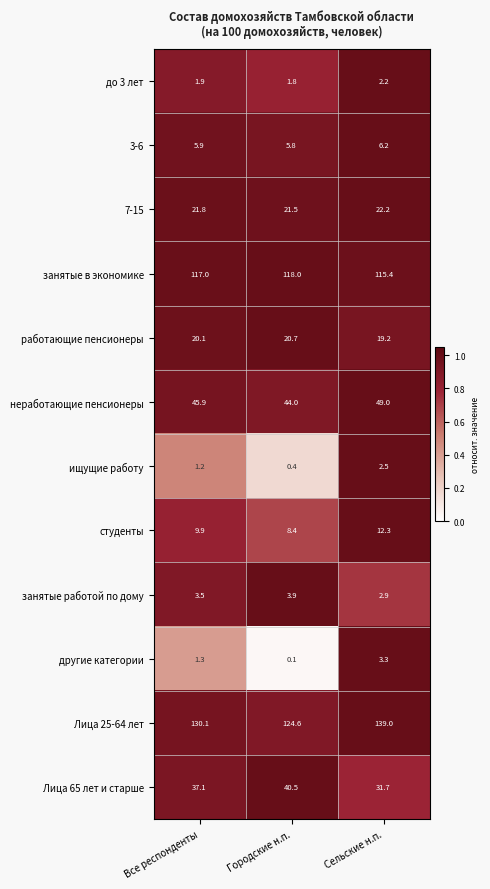

Where is ищущие работу nearest to the value 1?

Все респонденты